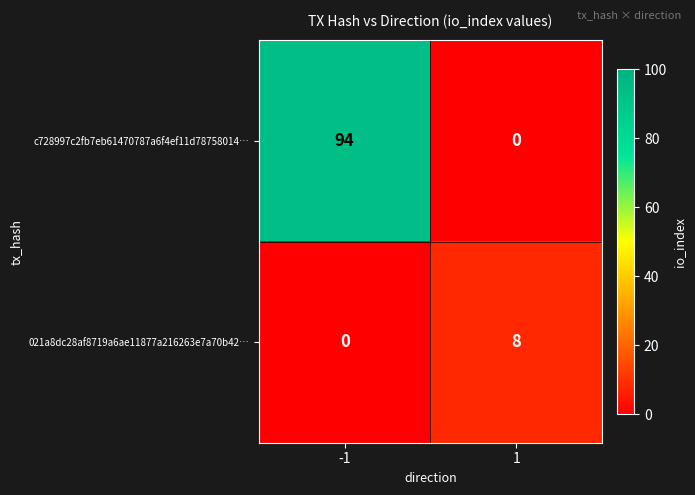

Which series changed the most between -1 and 1?

c728997c2fb7eb61470787a6f4ef11d78758014…